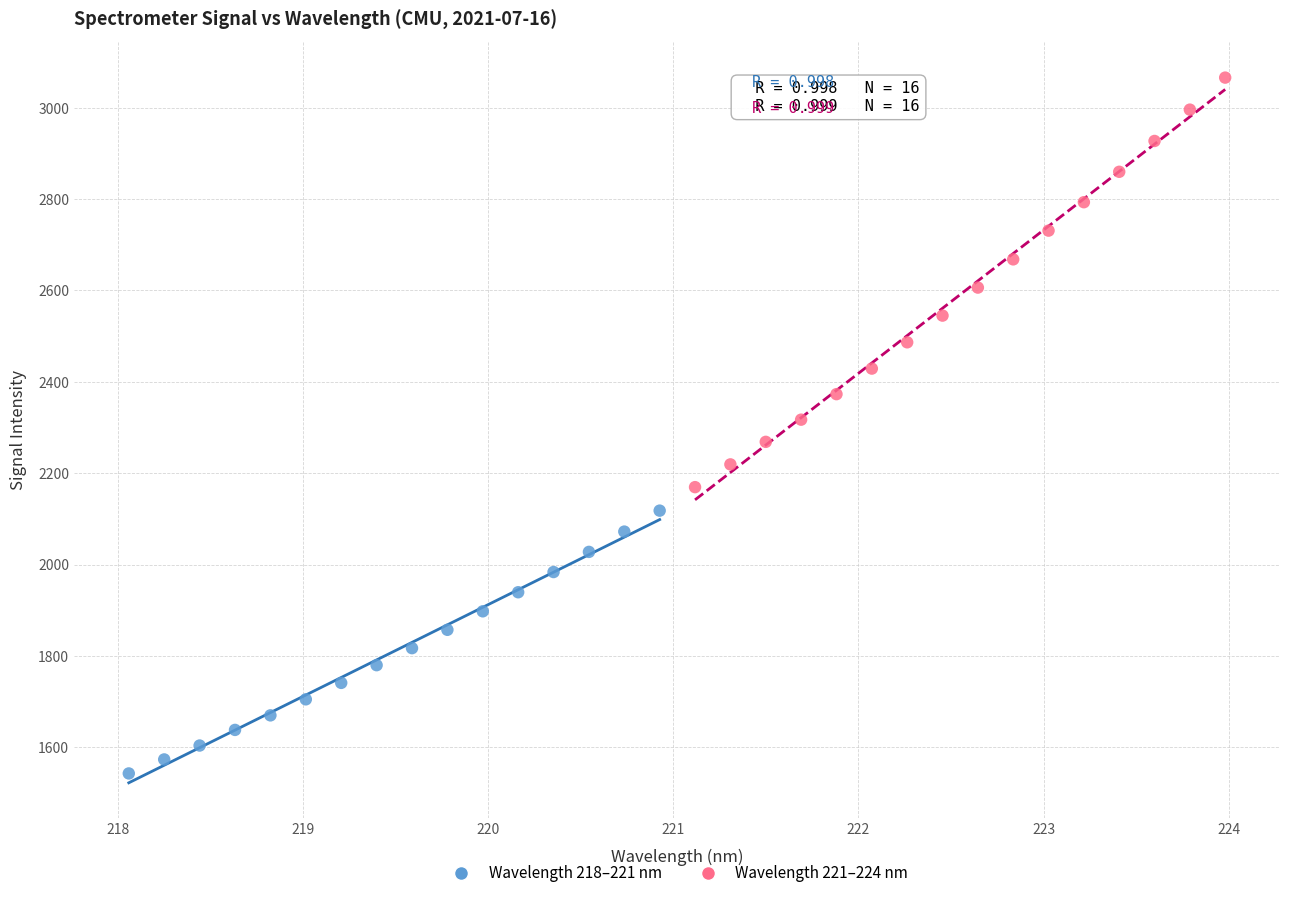

Which series has the largest Y range (max minus min)?

Wavelength 221–224 nm